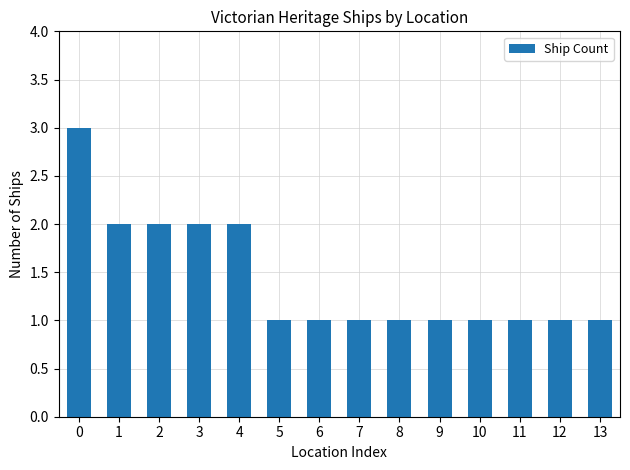

What is the value of the 12th bar from the left?

1